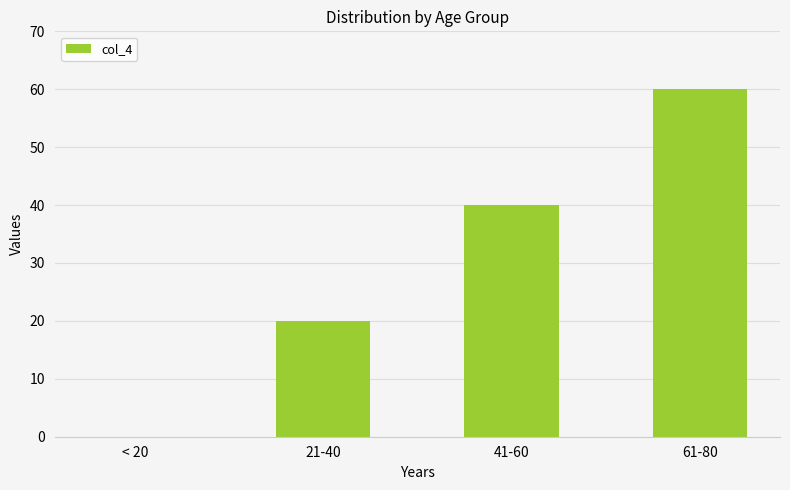

Are the bars horizontal?

No